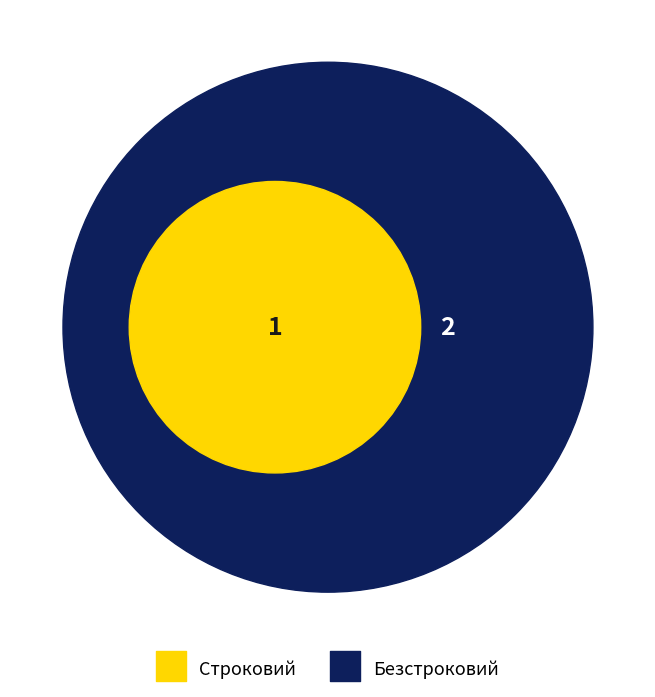

How many slices are in this pie chart?

2